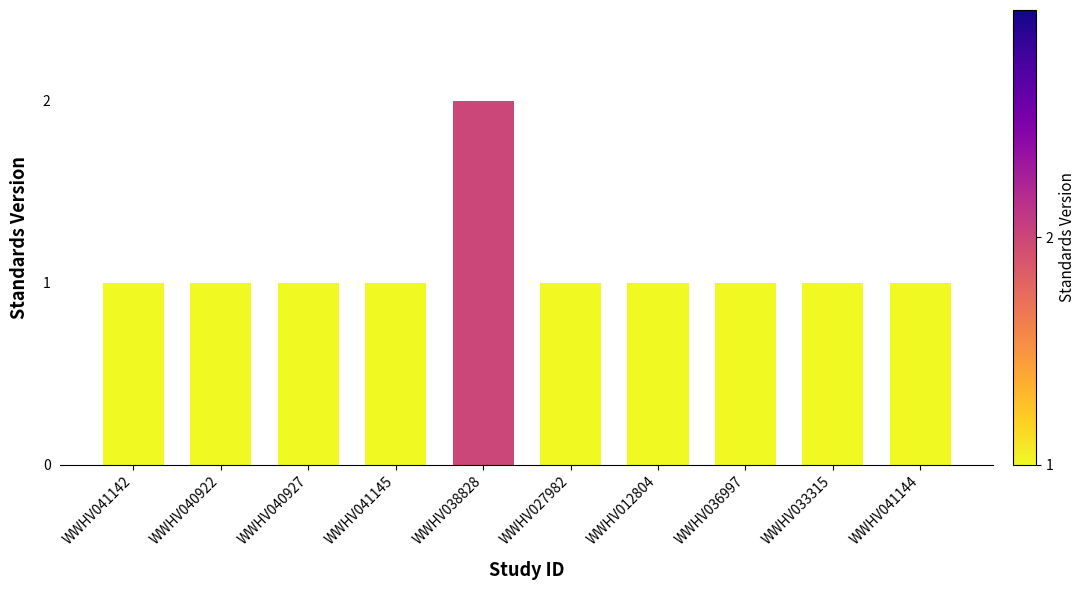

What is the change in value from WWHV038828 to WWHV012804?

-1